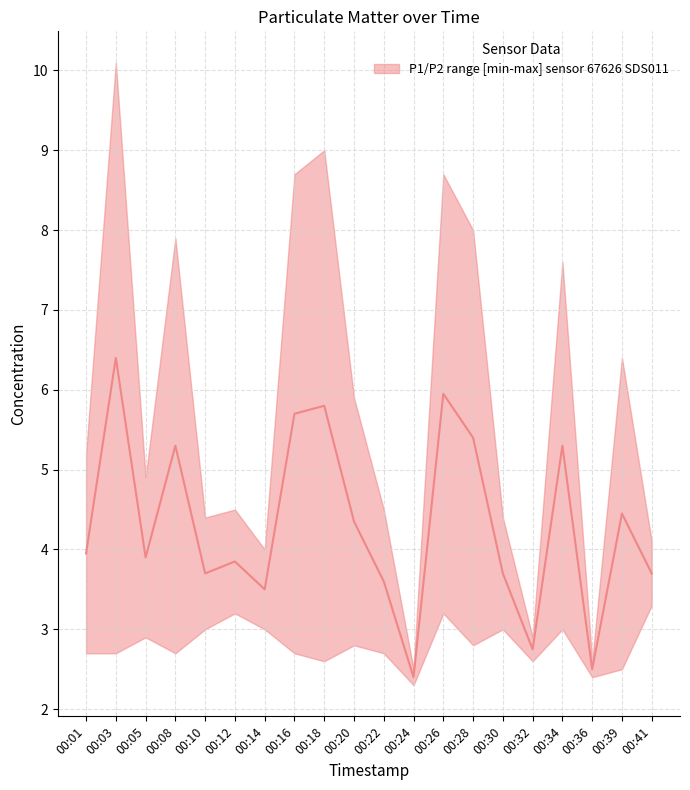

What is the minimum value shown in the chart?

2.4